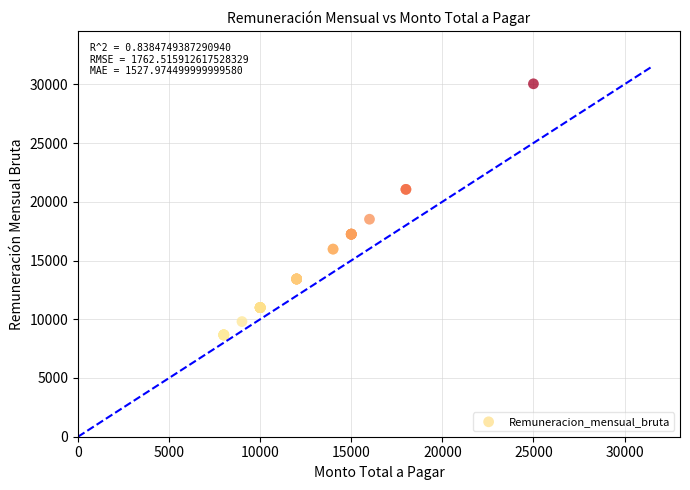

What Y value in the scatter plot is closest to 19355?

18513.3